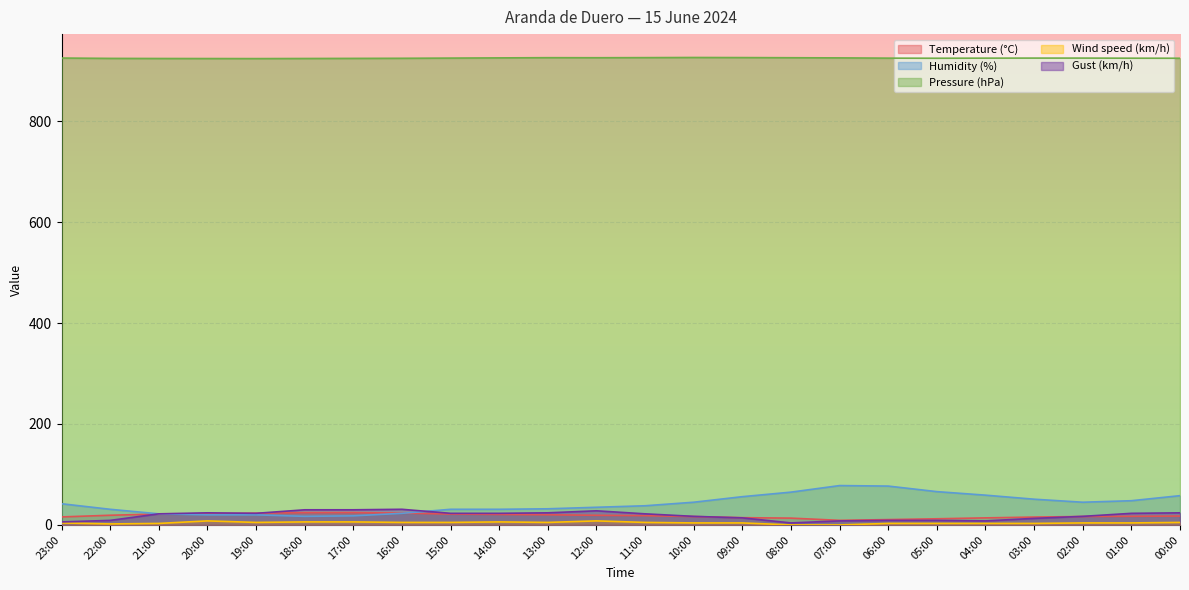

True or false: Gust (km/h) and Humidity (%) cross at least once.

True